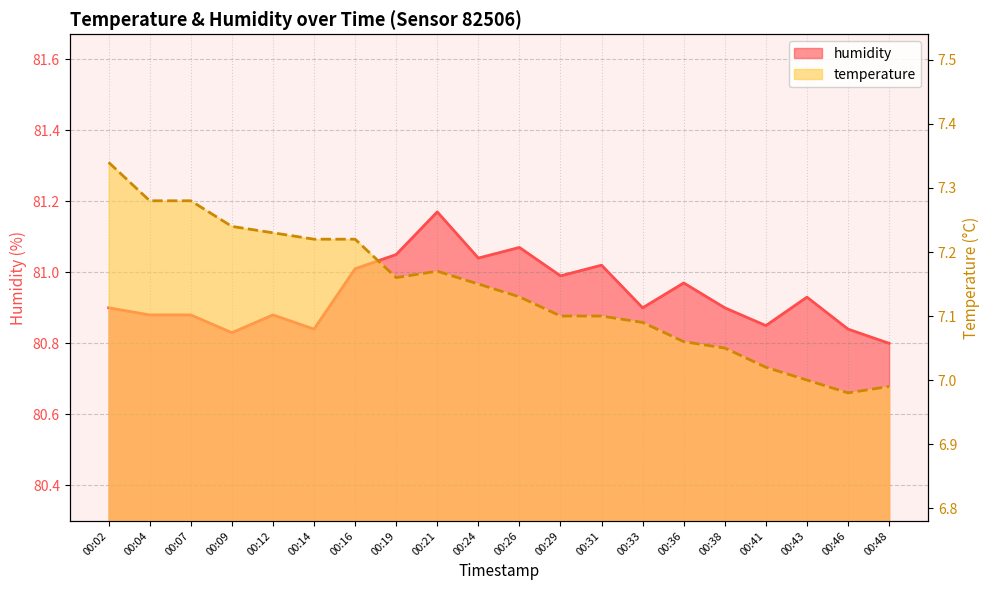

Reading left to right, what are all the values shown in this chart?

temperature: 00:02=7.3	00:04=7.3	00:07=7.3	00:09=7.2	00:12=7.2	00:14=7.2	00:16=7.2	00:19=7.2	00:21=7.2	00:24=7.2	00:26=7.1	00:29=7.1	00:31=7.1	00:33=7.1	00:36=7.1	00:38=7.0	00:41=7.0	00:43=7.0	00:46=7.0	00:48=7.0
humidity: 00:02=80.9	00:04=80.9	00:07=80.9	00:09=80.8	00:12=80.9	00:14=80.8	00:16=81.0	00:19=81.0	00:21=81.2	00:24=81.0	00:26=81.1	00:29=81.0	00:31=81.0	00:33=80.9	00:36=81.0	00:38=80.9	00:41=80.8	00:43=80.9	00:46=80.8	00:48=80.8